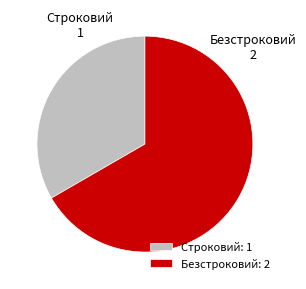

Which has a higher value, Строковий or Безстроковий?

Безстроковий